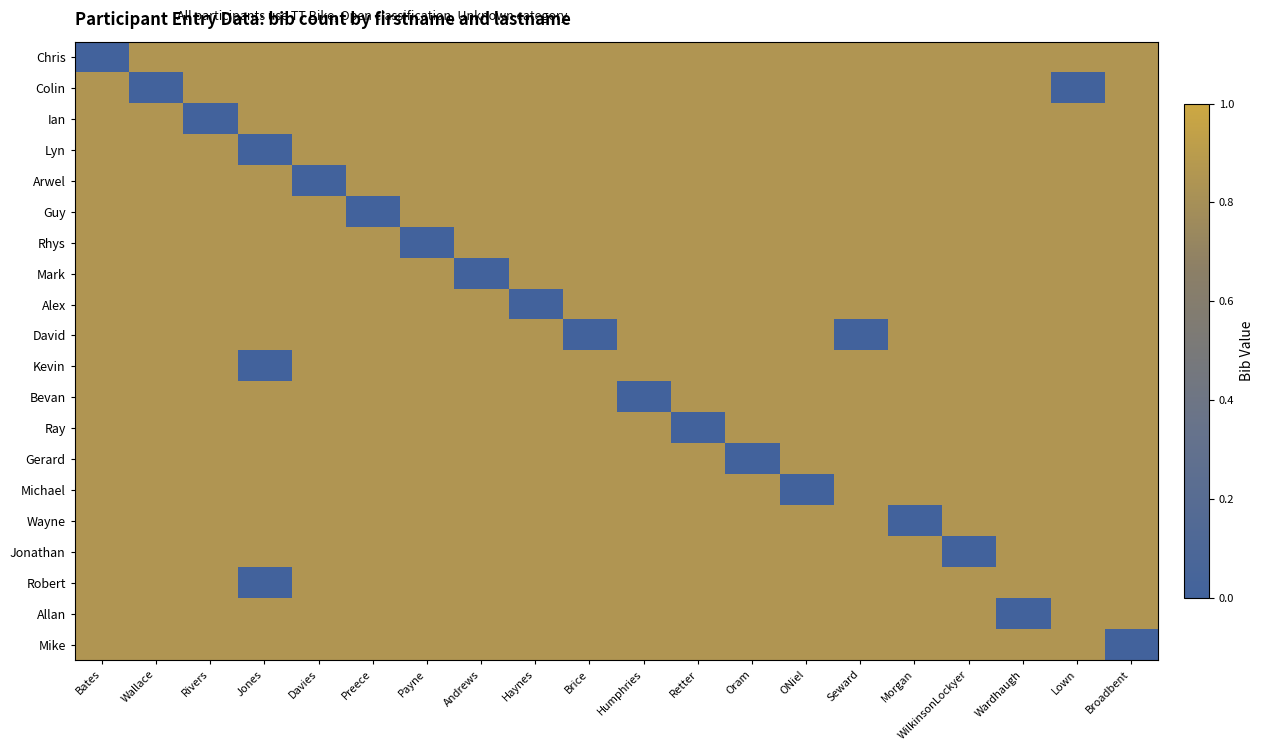

What is the difference between the highest and lowest values at Morgan?

0.8